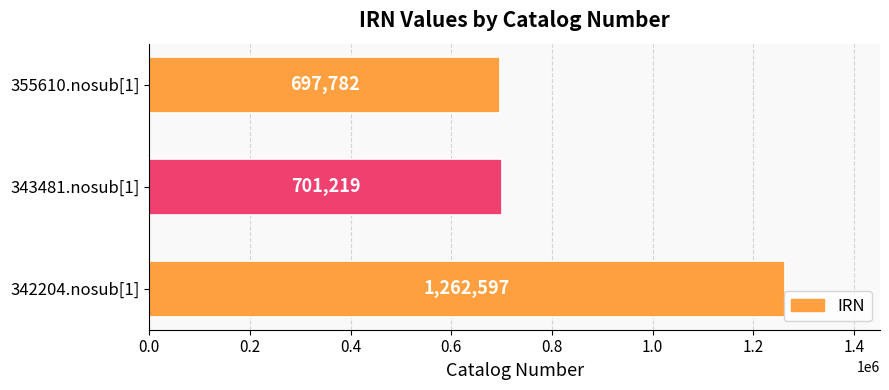

How many data points are less than 701219?

1